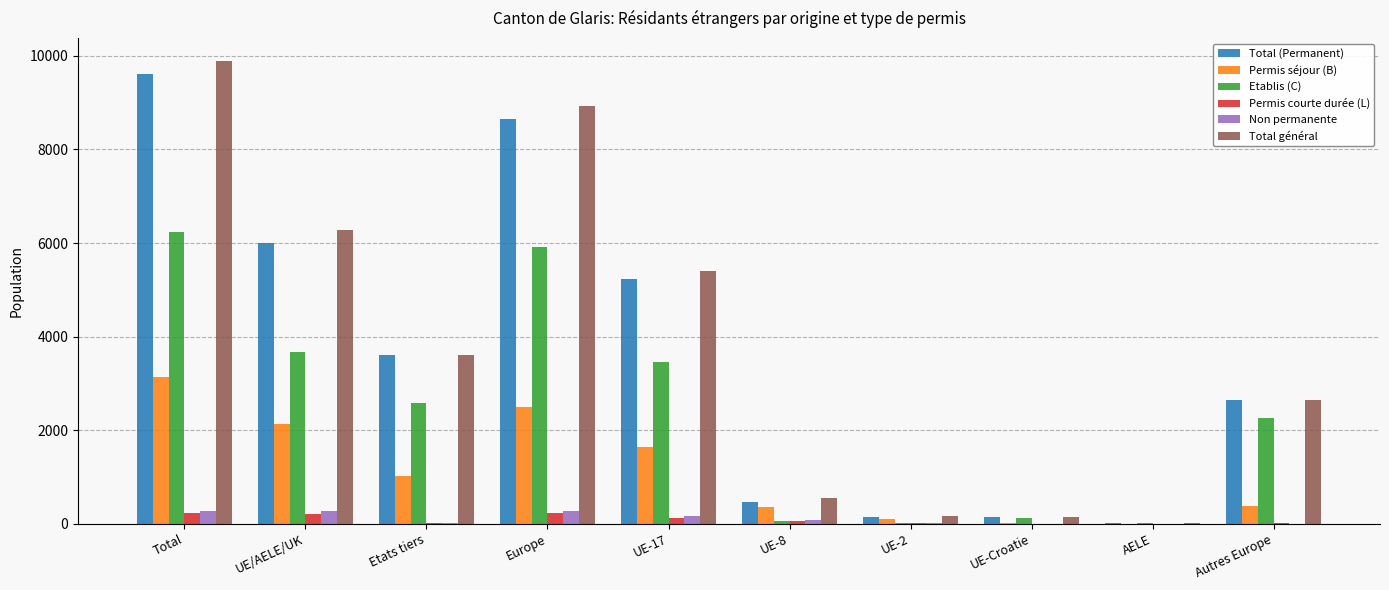

At which category does the chart reach its peak across all series?

Total